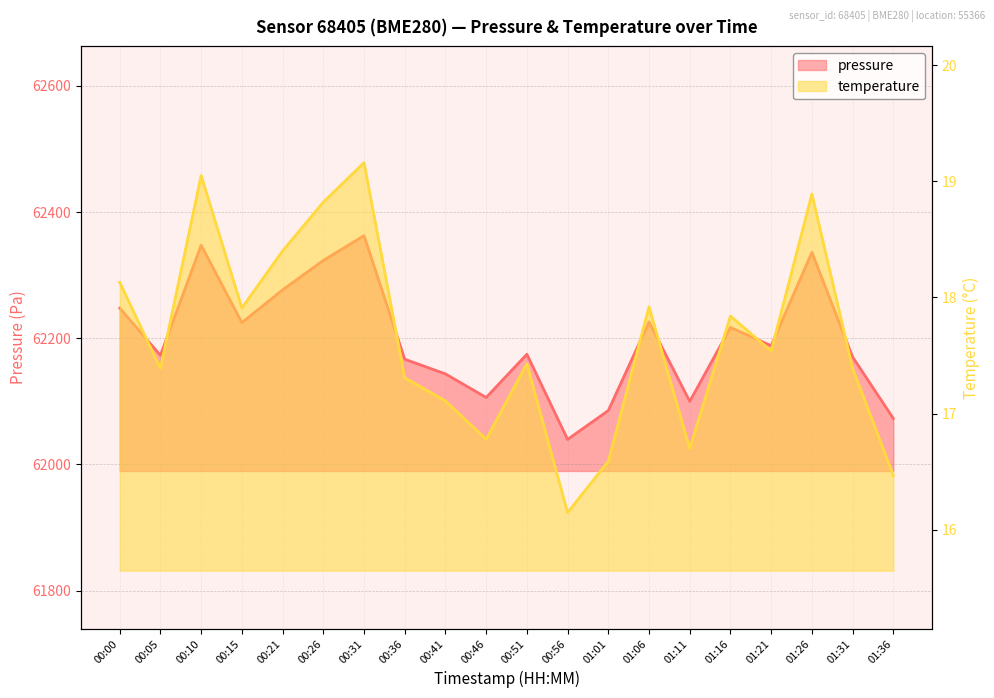

Is it true that temperature equals 17.4 at 00:51?

True